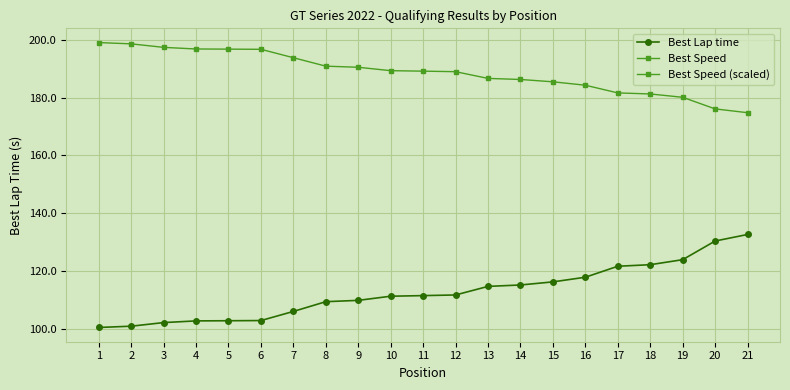

True or false: Best Speed (scaled) and Best Lap time cross at least once.

False